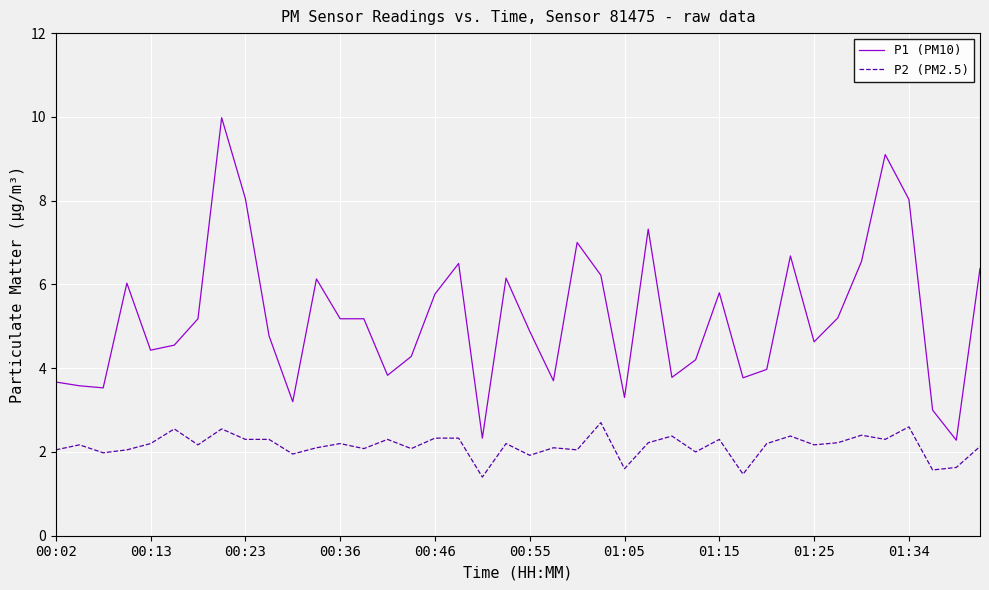

Which series has the largest total across all categories?

P1 (PM10)